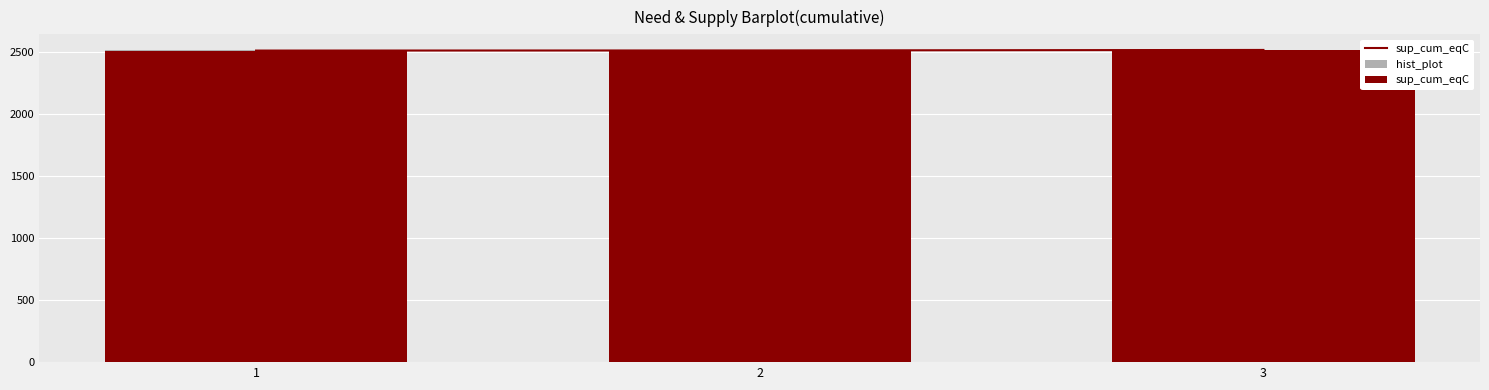

At which label does hist_plot reach its minimum?

3